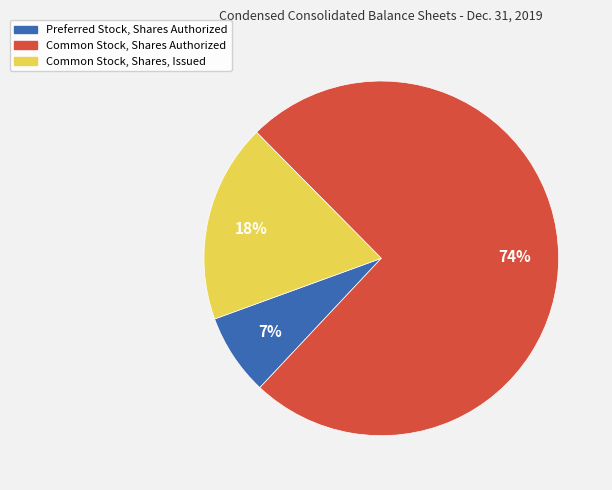

True or false: Preferred Stock, Shares Authorized accounts for 7% of the total.

True